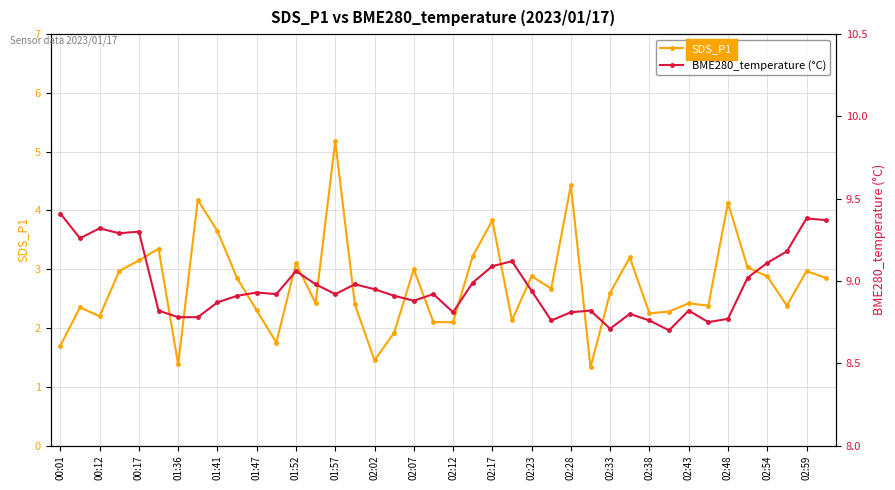

Where is BME280_temperature (°C) nearest to the value 9?

21